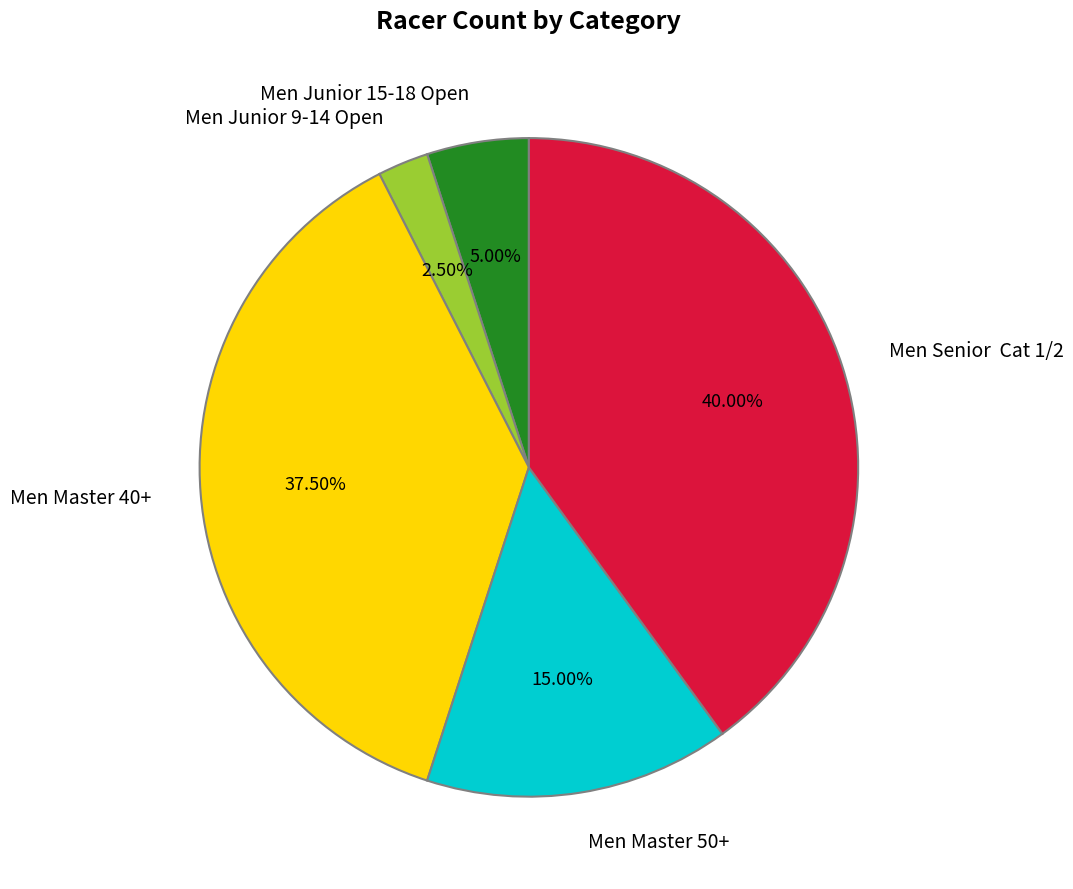

To the nearest percent, what portion does Men Master 50+ represent?

15%